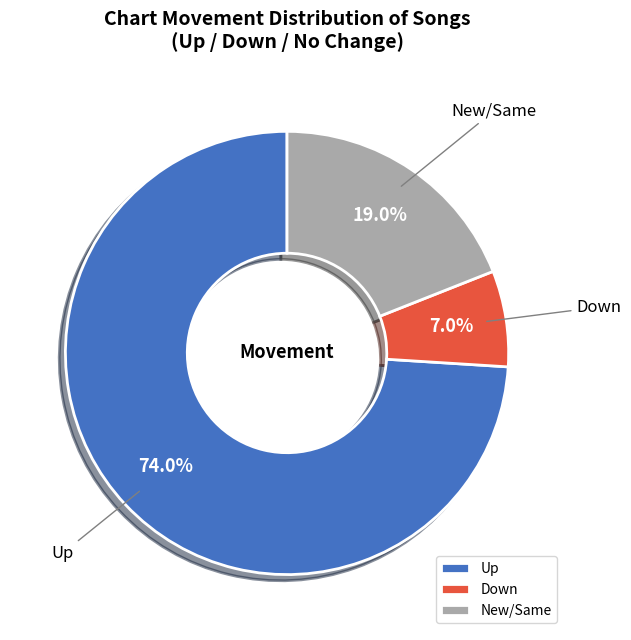

Which category accounts for the majority?

Up